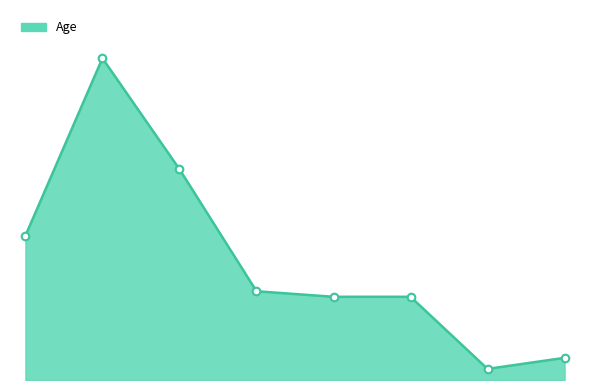

Does the chart have visible grid lines?

No